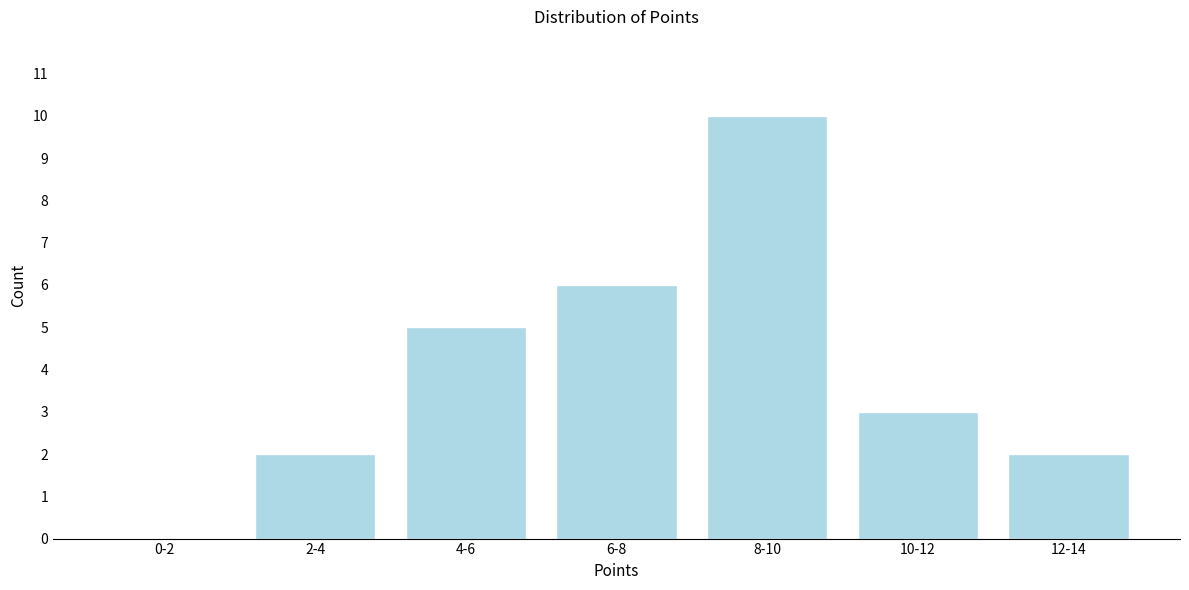

Reading left to right, what are all the values shown in this chart?

0-2=0	2-4=2	4-6=5	6-8=6	8-10=10	10-12=3	12-14=2